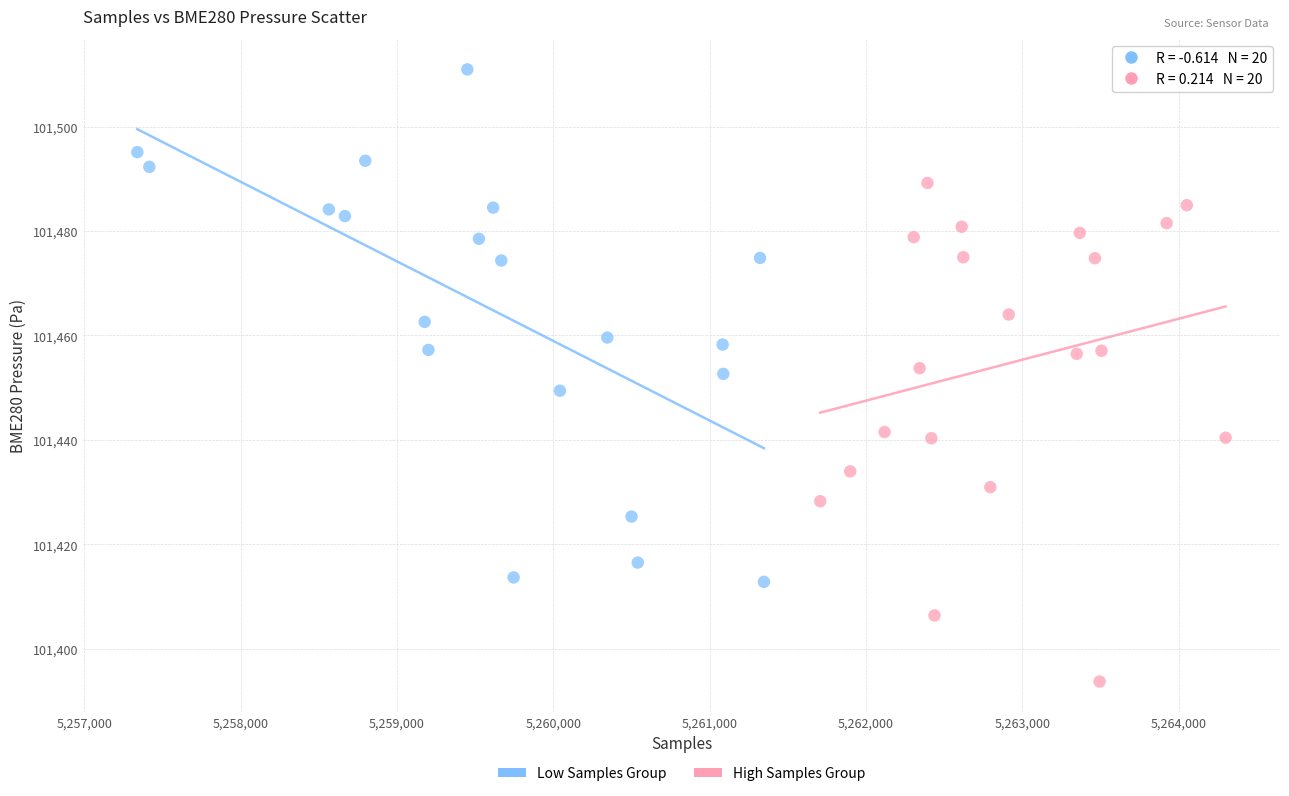

Which series contains the lowest Y value?

High Samples Group